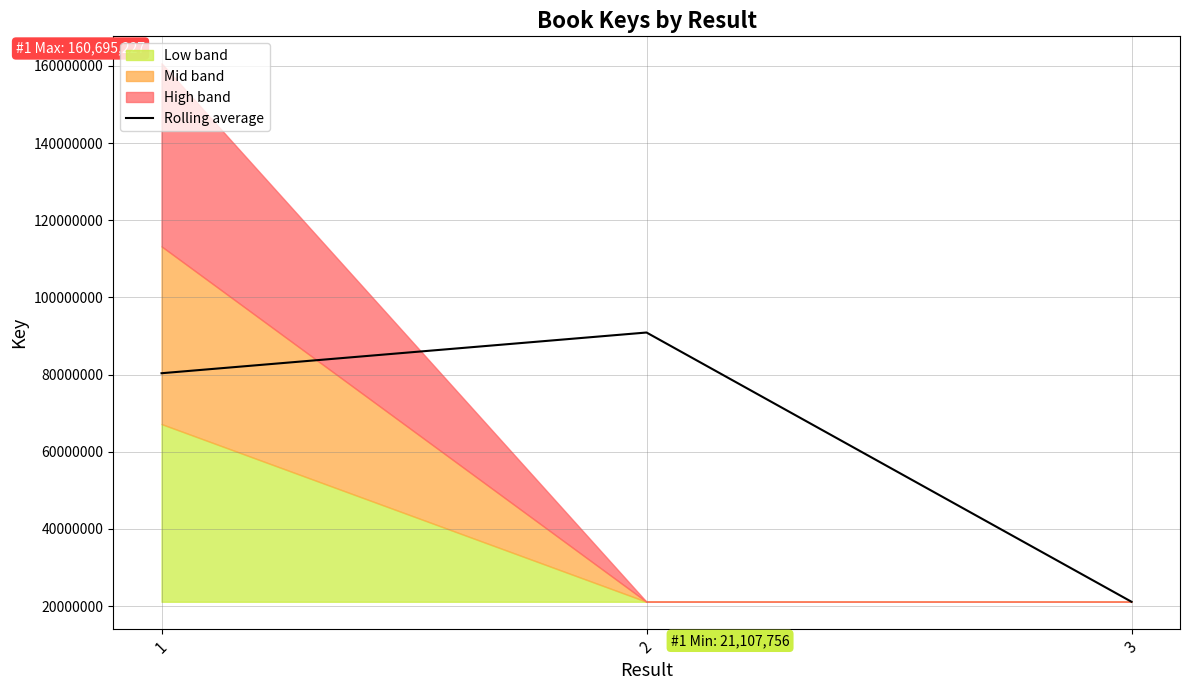

What is the smallest value displayed?

21107756.0